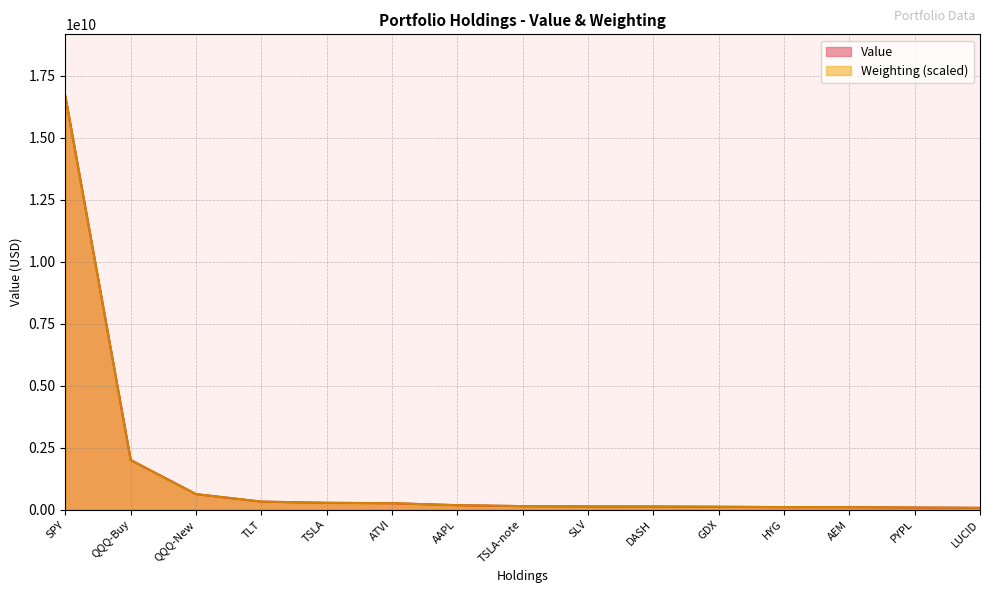

Rank the series by their average value, from highest to lowest.

Value, Weighting